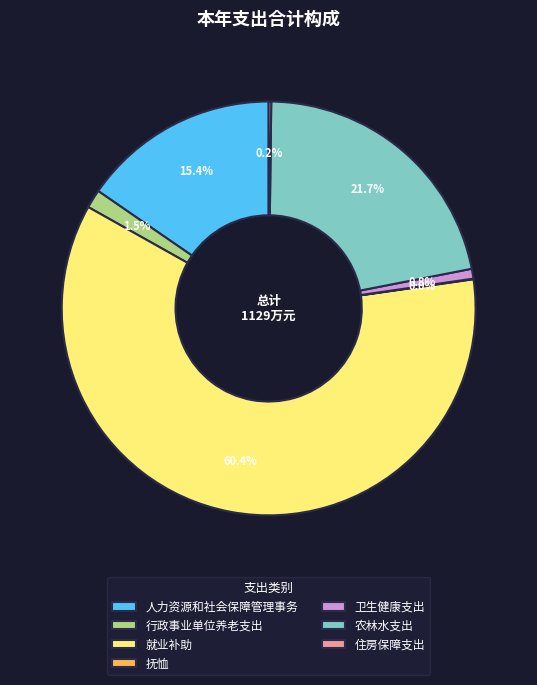

What percentage is NOT represented by 卫生健康支出?

99.2%